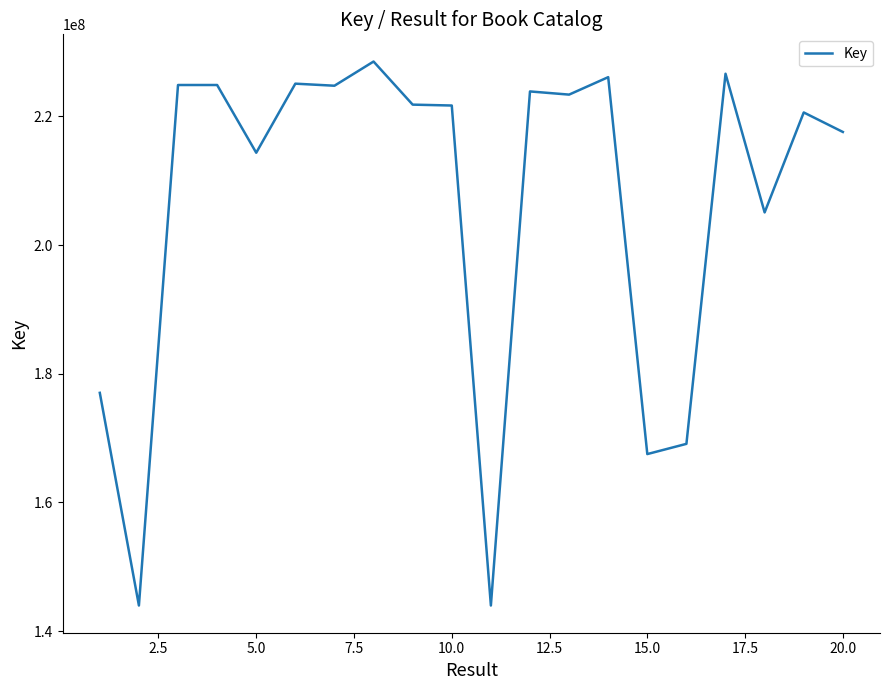

What is the difference between the second highest and minimum values?

82626936